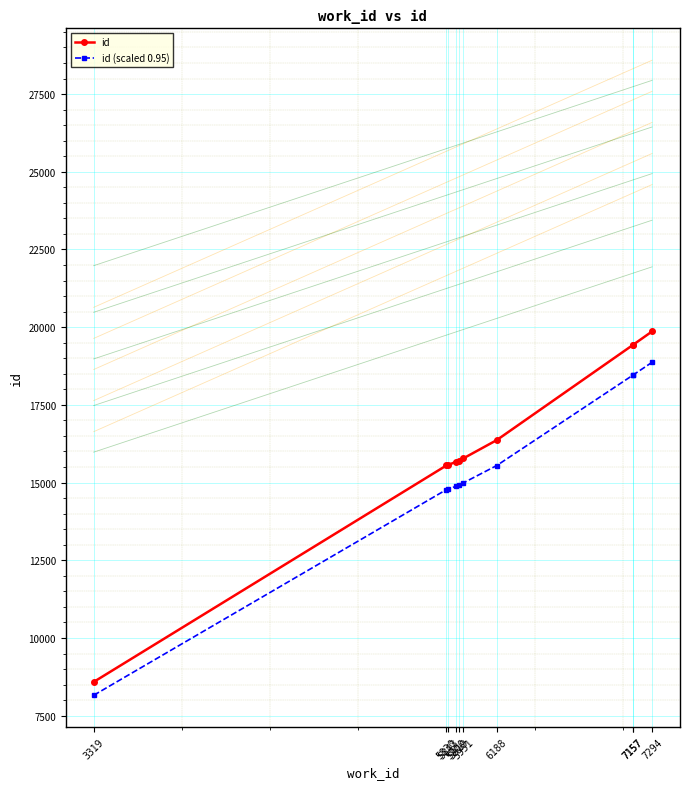

Rank the series by their average value, from highest to lowest.

id, id (scaled 0.95)